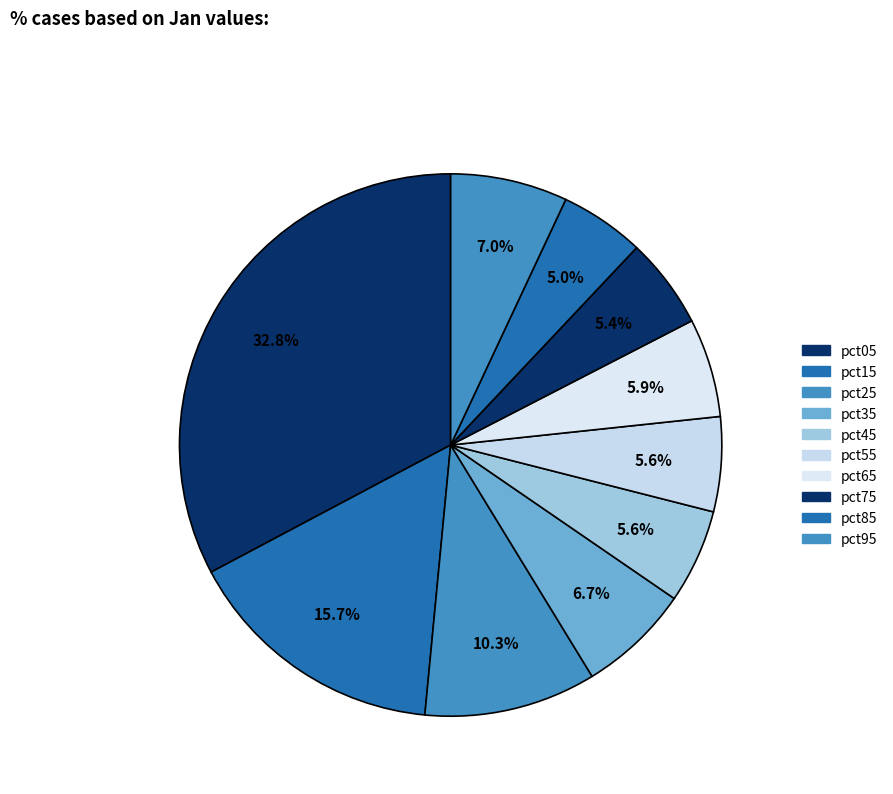

To the nearest percent, what is the combined percentage of pct75 and pct95?

12%